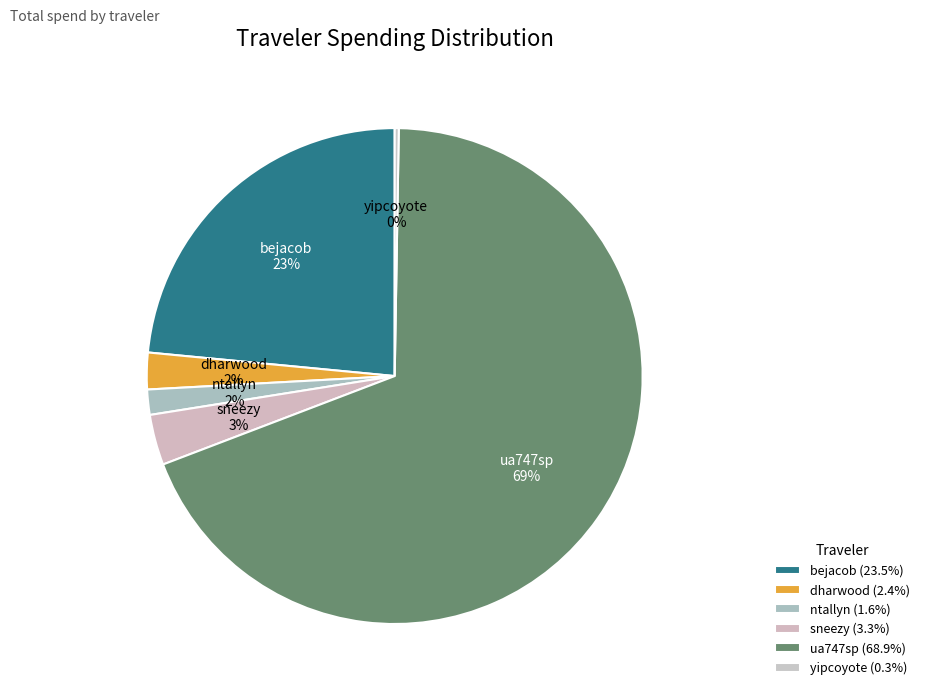

To the nearest percent, what is the average slice percentage?

17%